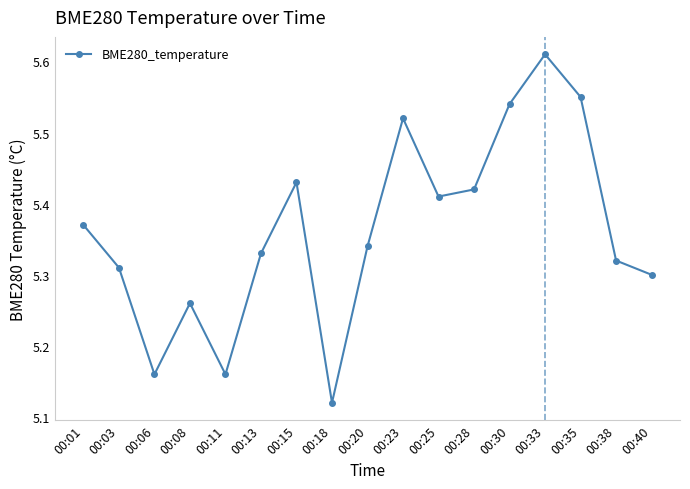

The value at 00:18 is 7.4. True or false?

False